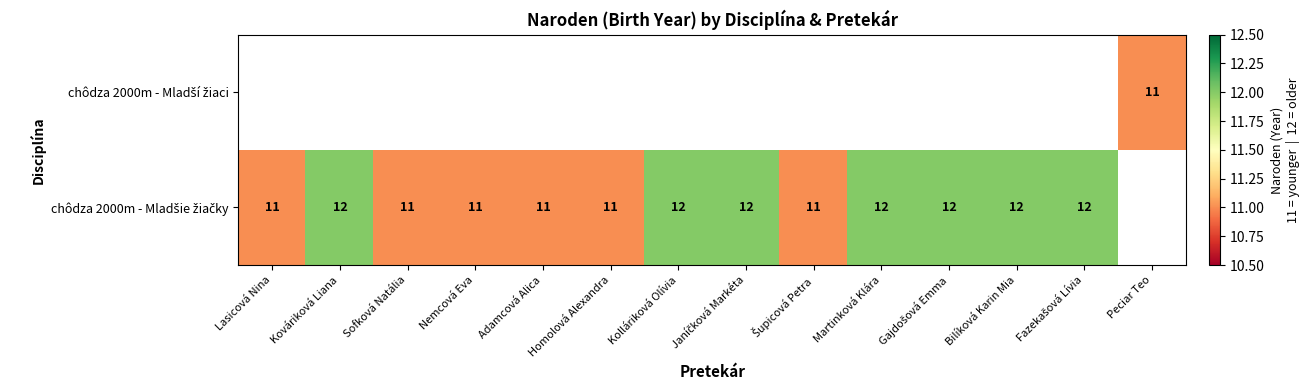

At Adamcová Alica, list the series in order from largest to smallest.

chôdza 2000m - Mladšie žiačky, chôdza 2000m - Mladší žiaci